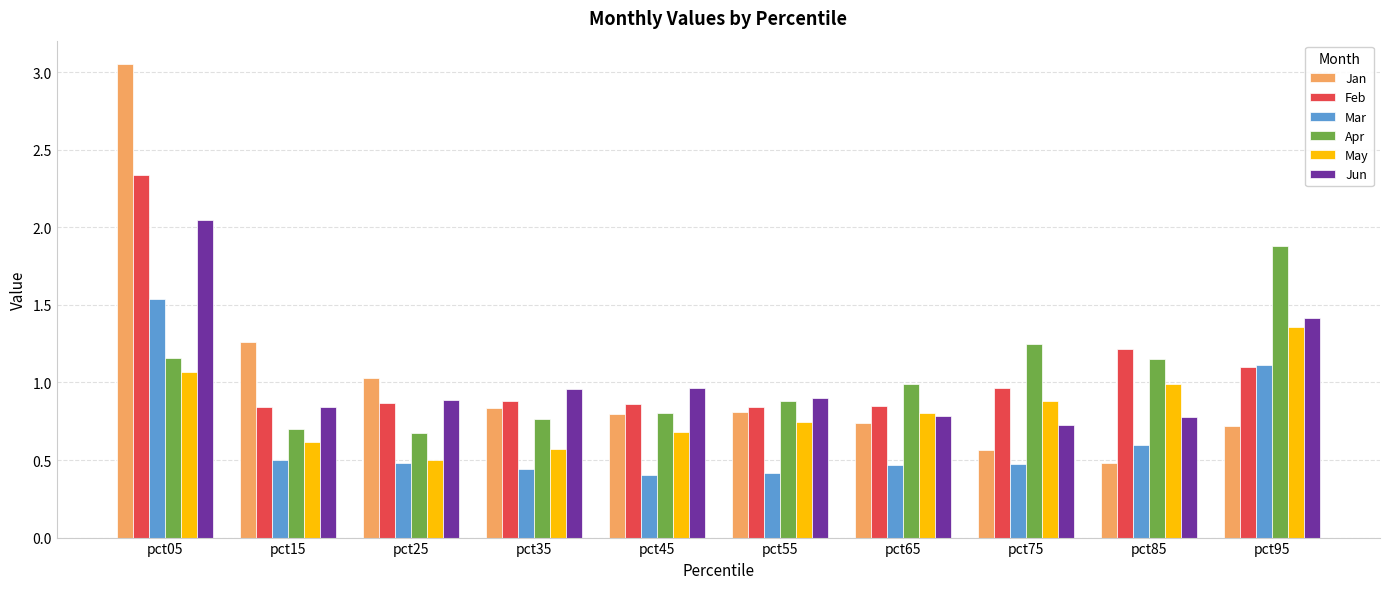

The Feb series shows 0.9 at pct65. True or false?

True